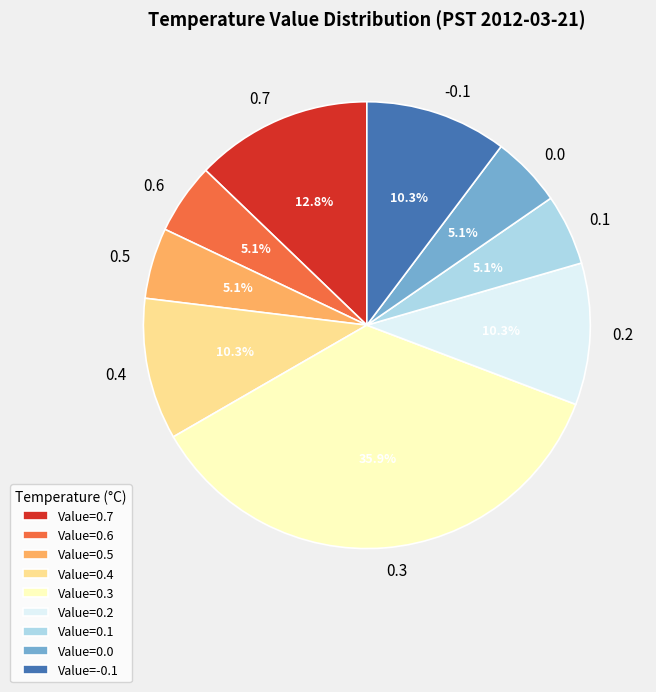

The 0.1 slice represents 5% of the pie. True or false?

True